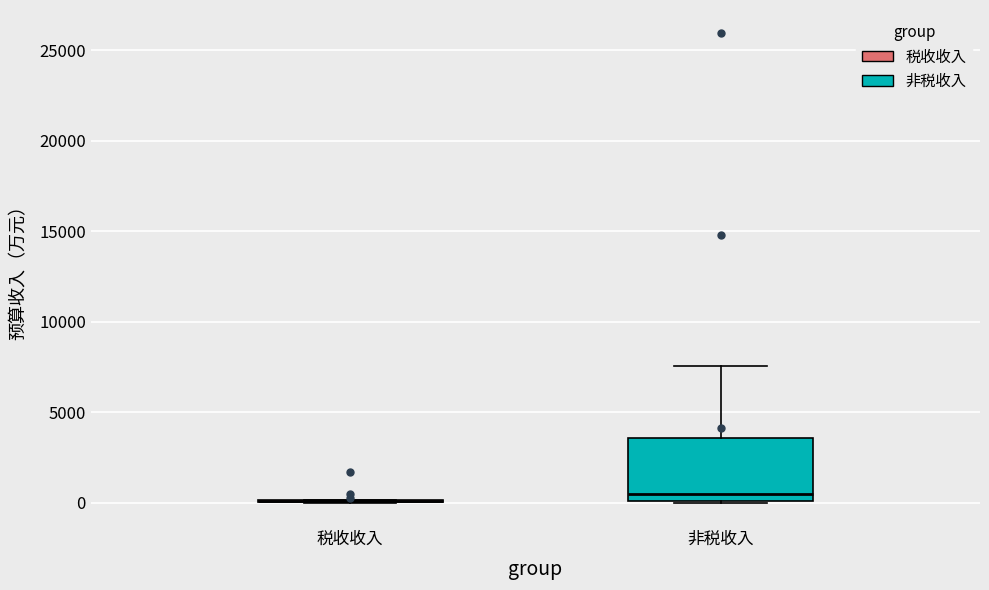

Reading left to right, transcribe this box plot: for each box, give where its median line is, the range the box spans, and where its two whiskers end, as read against the y-axis. The values are not printed on the chart, so give them approximately, as read against the axis.

税收收入: box collapsed to a line at 0, whiskers 0 to 0
非税收入: median 500, box 0 to 3500, whiskers 0 to 7500